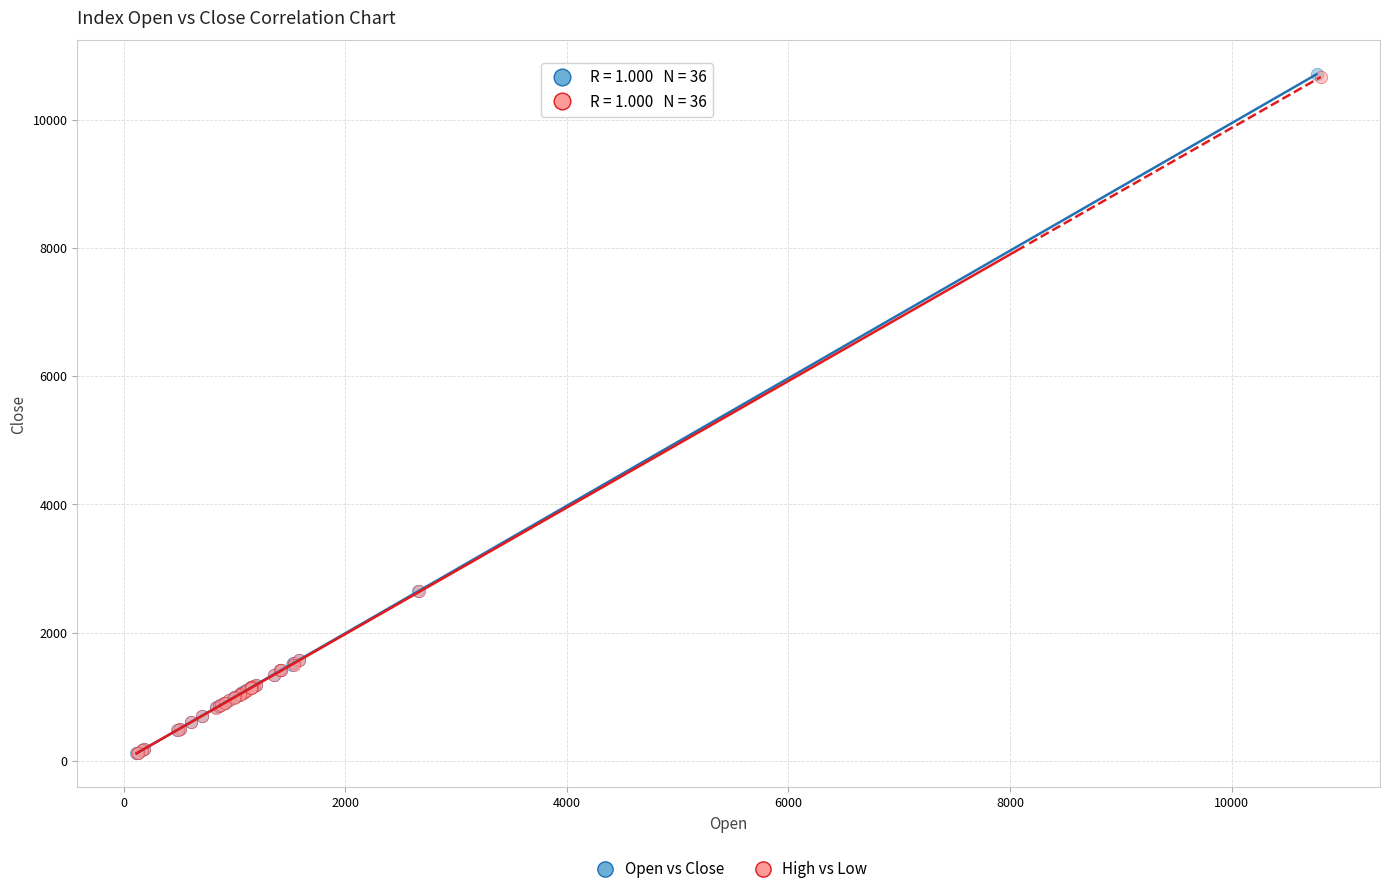

Which series has the widest spread of Y values?

Open vs Close